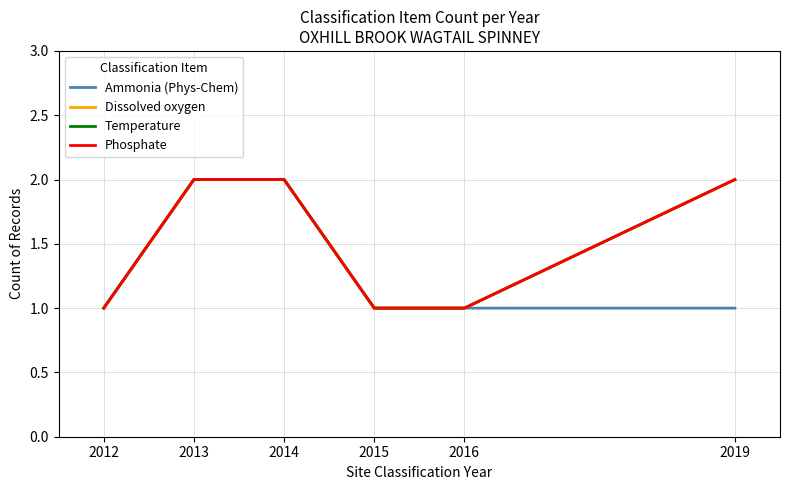

How many lines are shown in the chart?

4